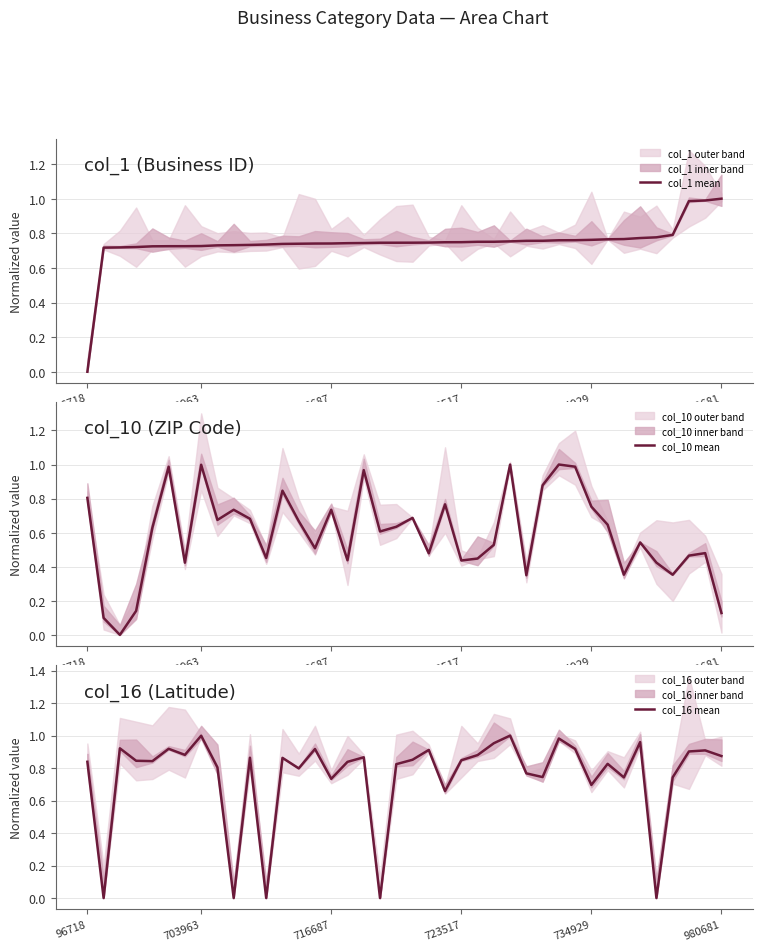

True or false: col_1 mean has a value of 0.4 at 29.

False